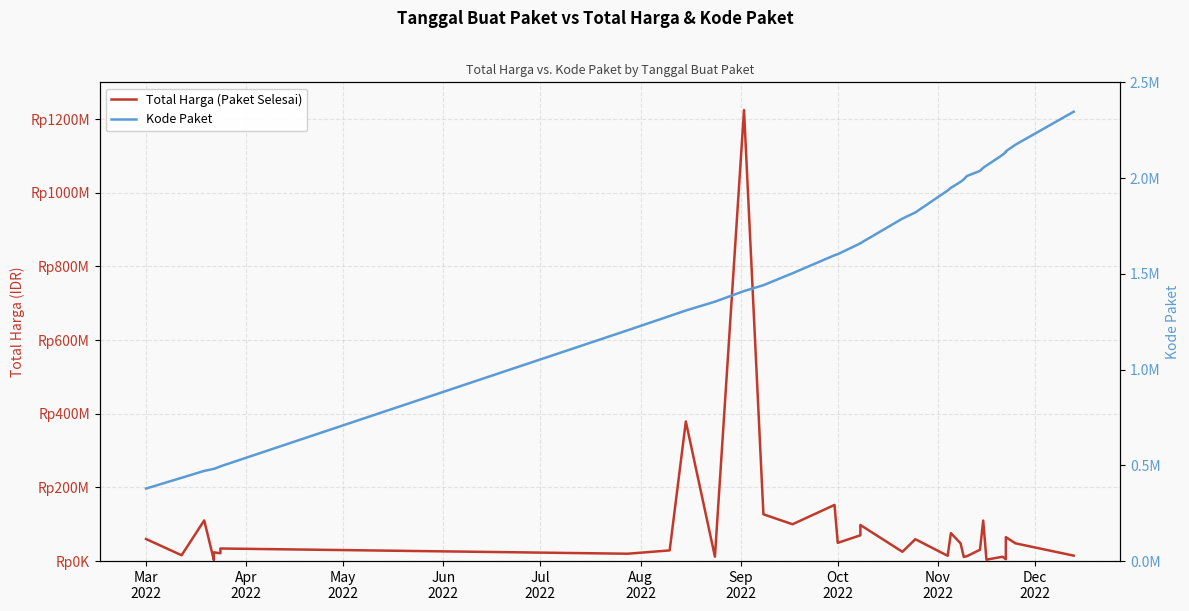

What is the value of the Kode Paket point at the 8th from the left?

494589